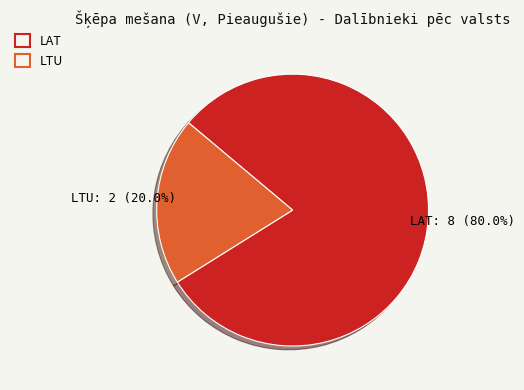

Approximately how many times larger is the value at LAT compared to LTU?

4.0